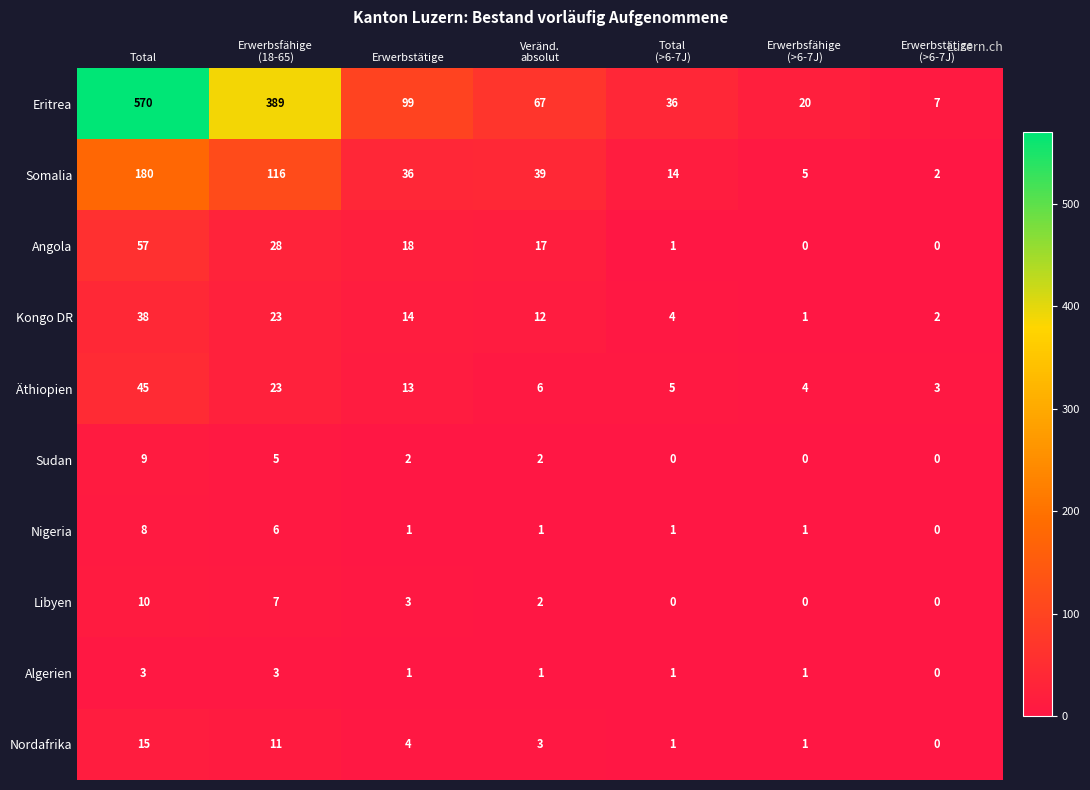

At which label does Eritrea first exceed 67?

Total